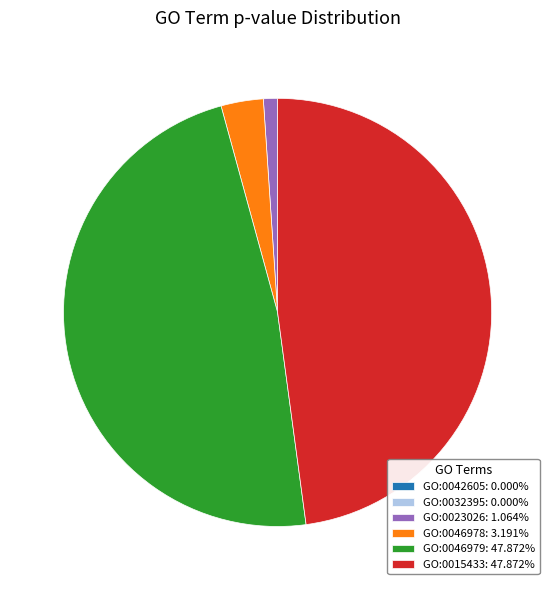

Is there a majority slice in this chart?

No